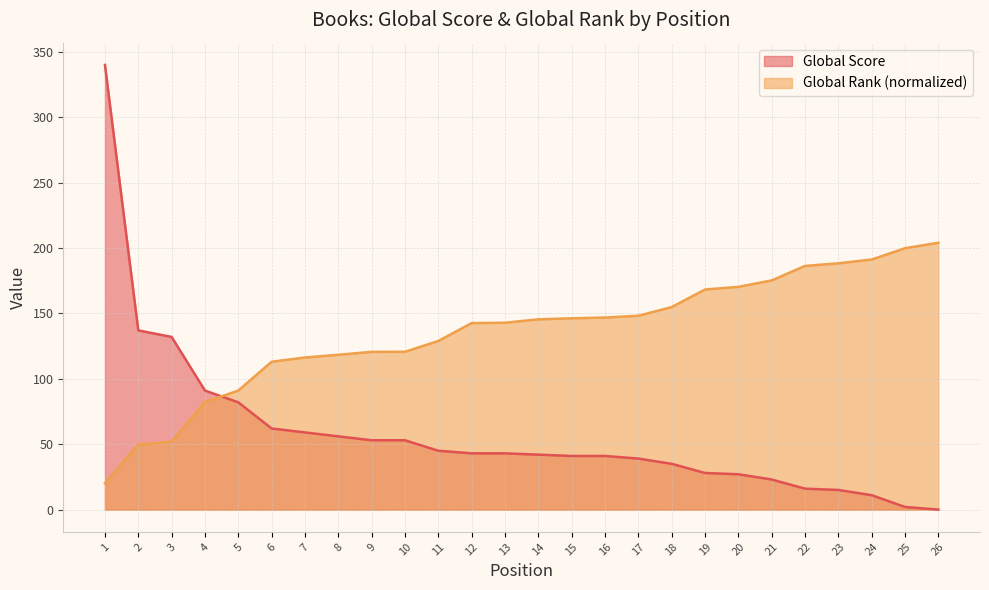

Which label corresponds to the smallest value in the chart?

26